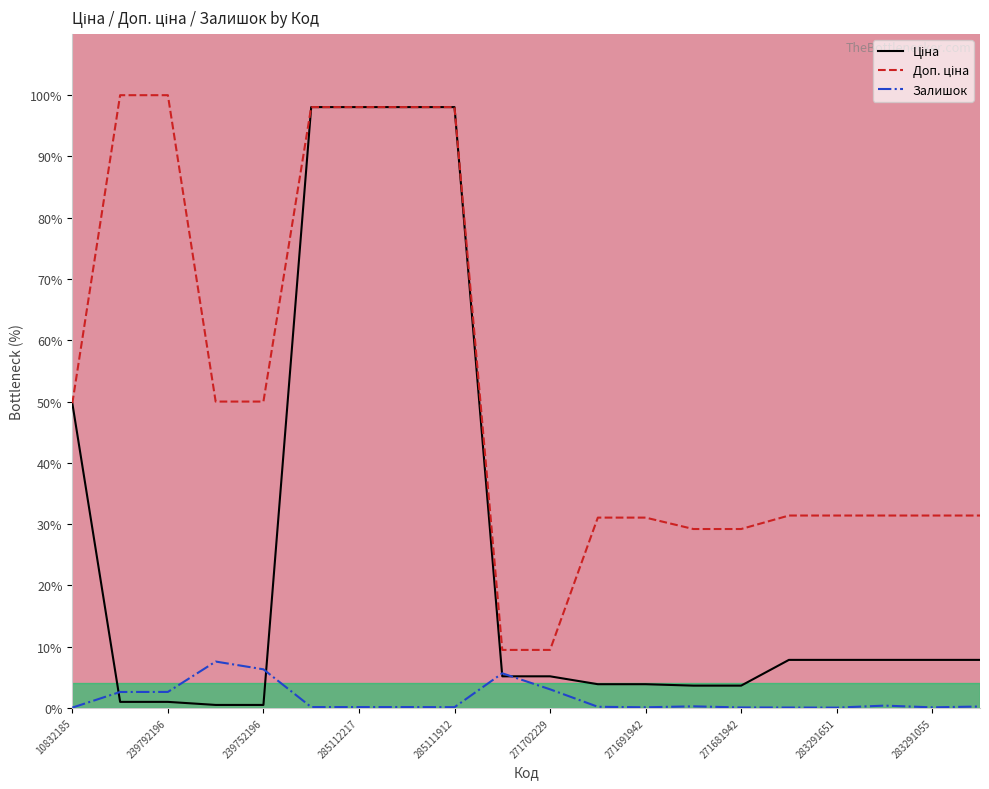

What is the greatest value displayed?

100.0